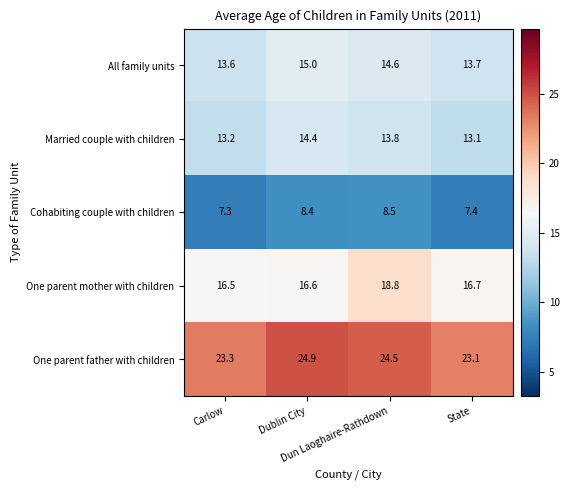

Which series has the widest spread of values?

One parent mother with children